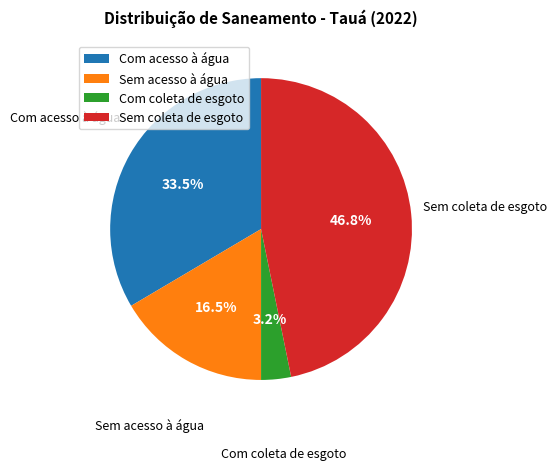

What percentage do Com coleta de esgoto and Sem coleta de esgoto together represent?

50.0%